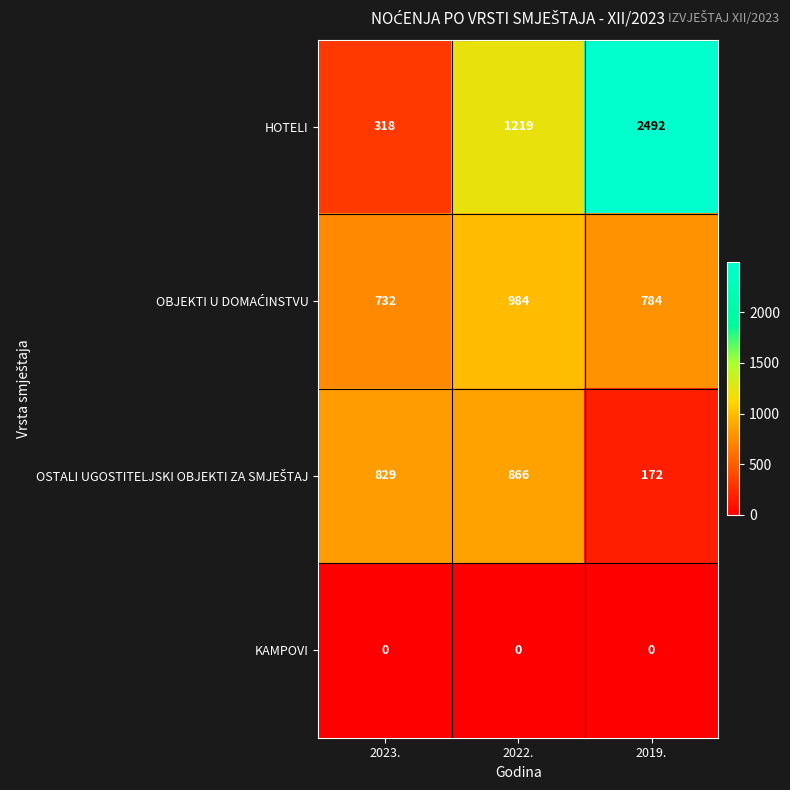

What is the maximum value shown in the chart?

2492